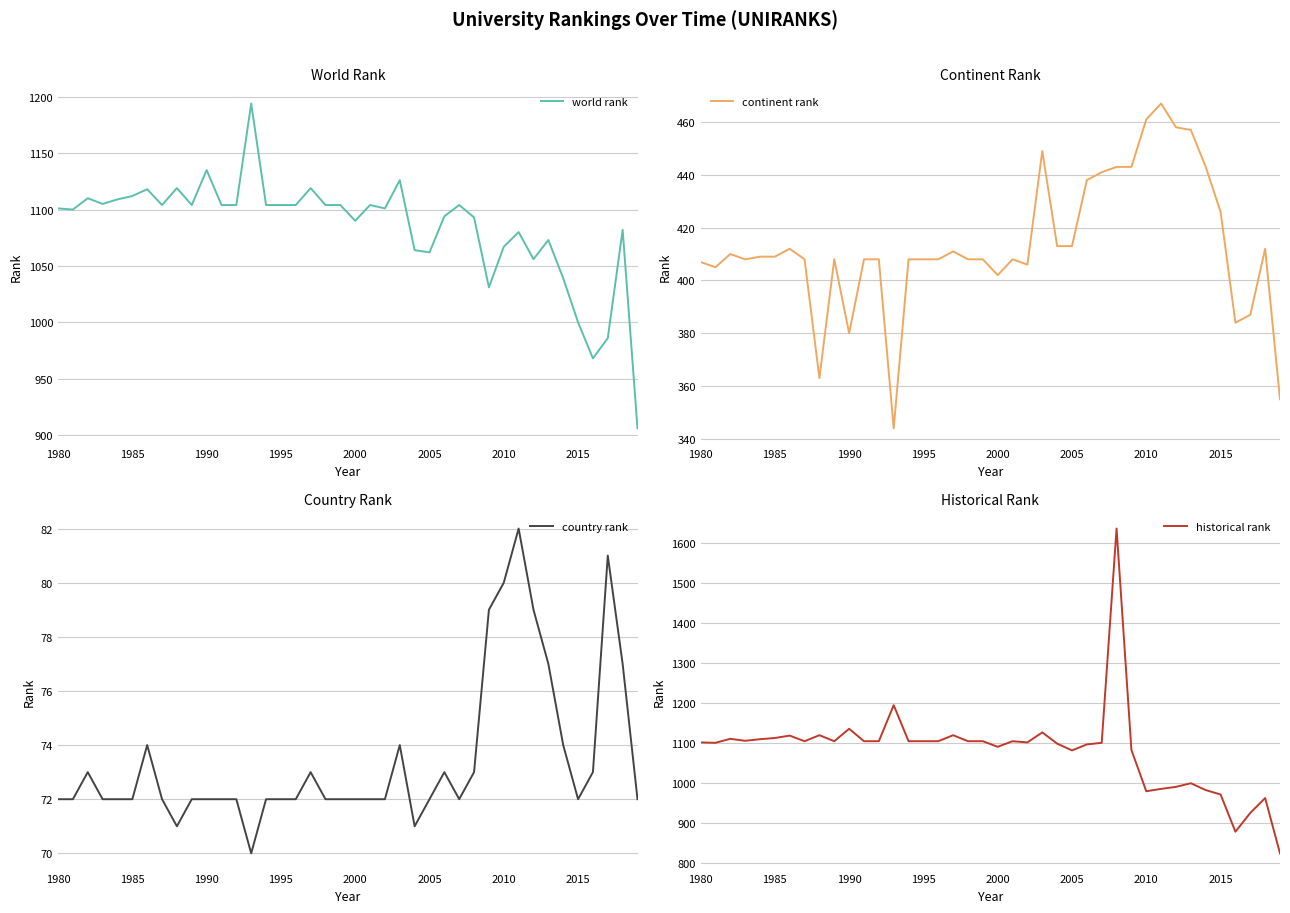

What is the difference between the maximum and minimum values in the historical rank series?

811